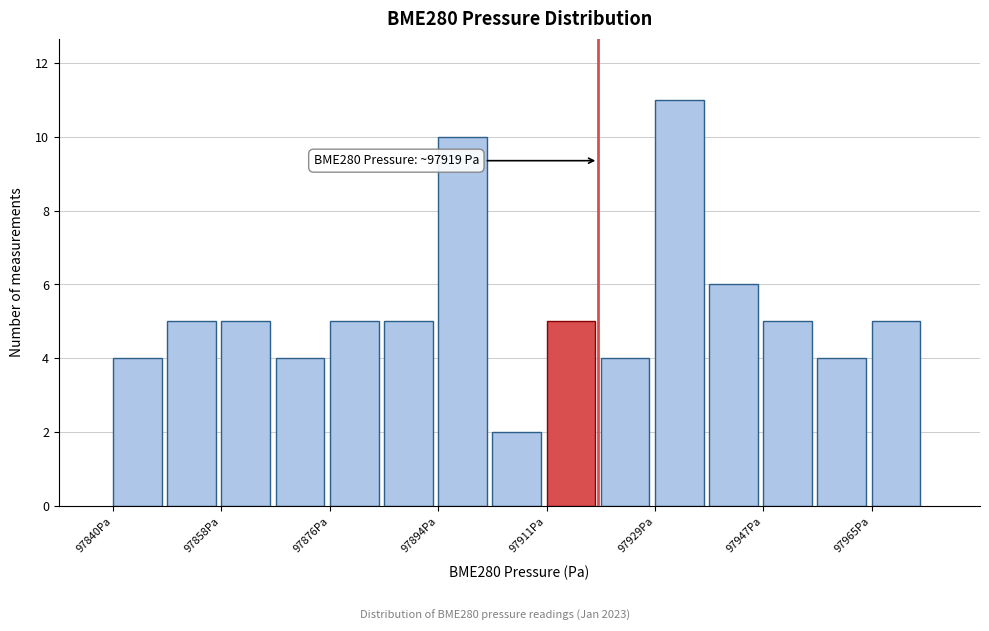

Over which range of the x-axis is the bar tallest?

97930 to 97938